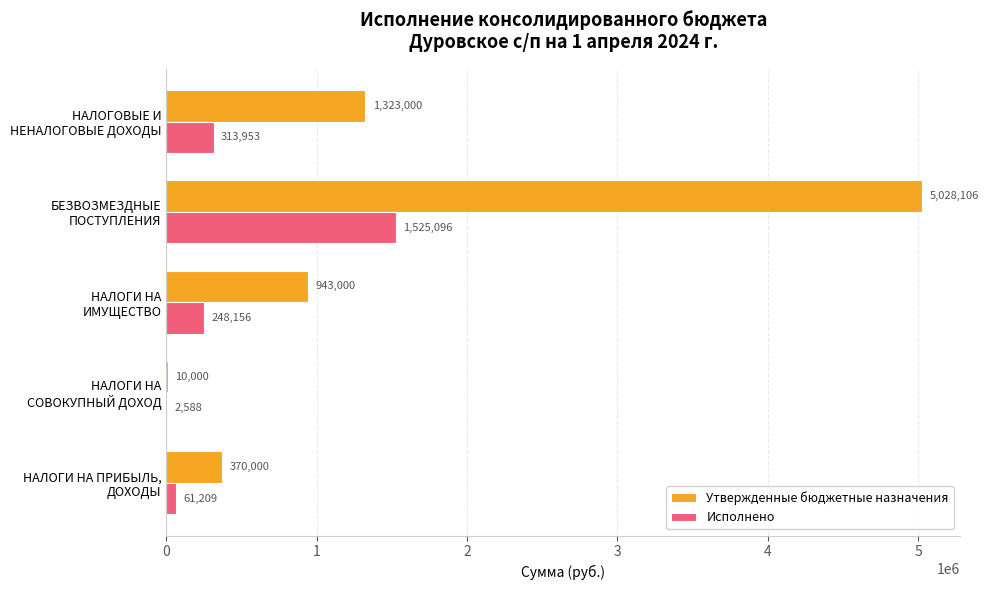

Which series has the largest total across all categories?

Утвержденные бюджетные назначения